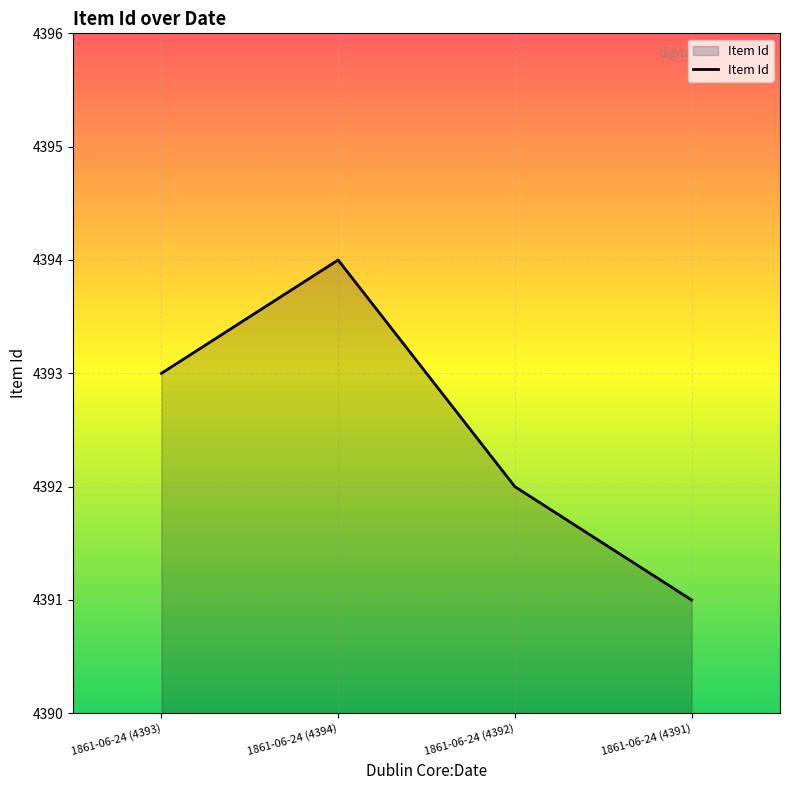

List the labels in order of value, largest first.

1861-06-24 (4394), 1861-06-24 (4393), 1861-06-24 (4392), 1861-06-24 (4391)